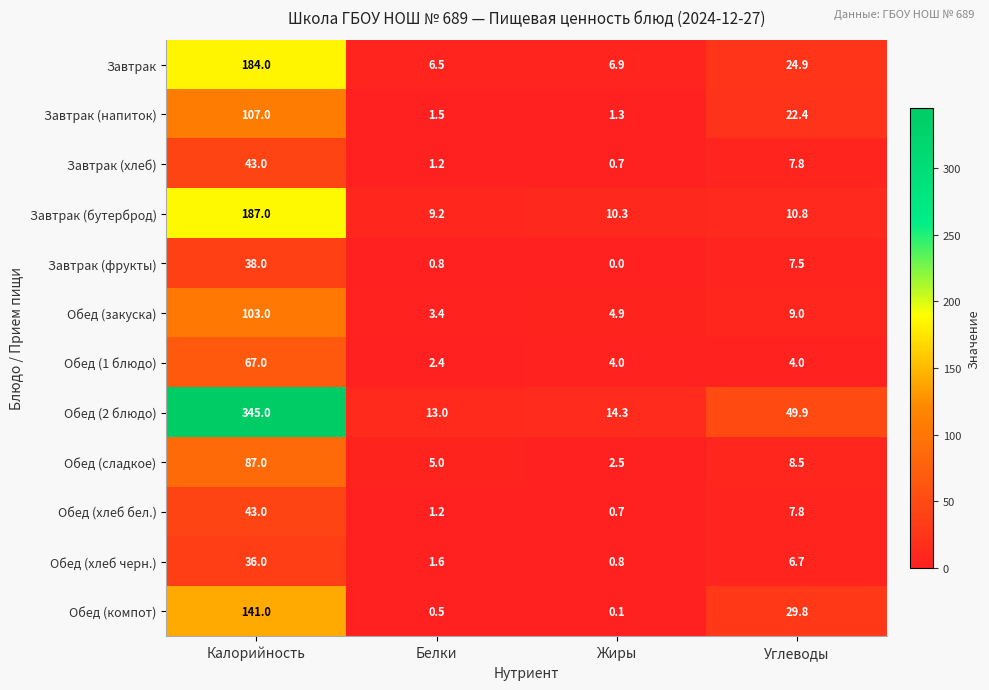

Which series has the largest range (max minus min)?

Обед (2 блюдо)